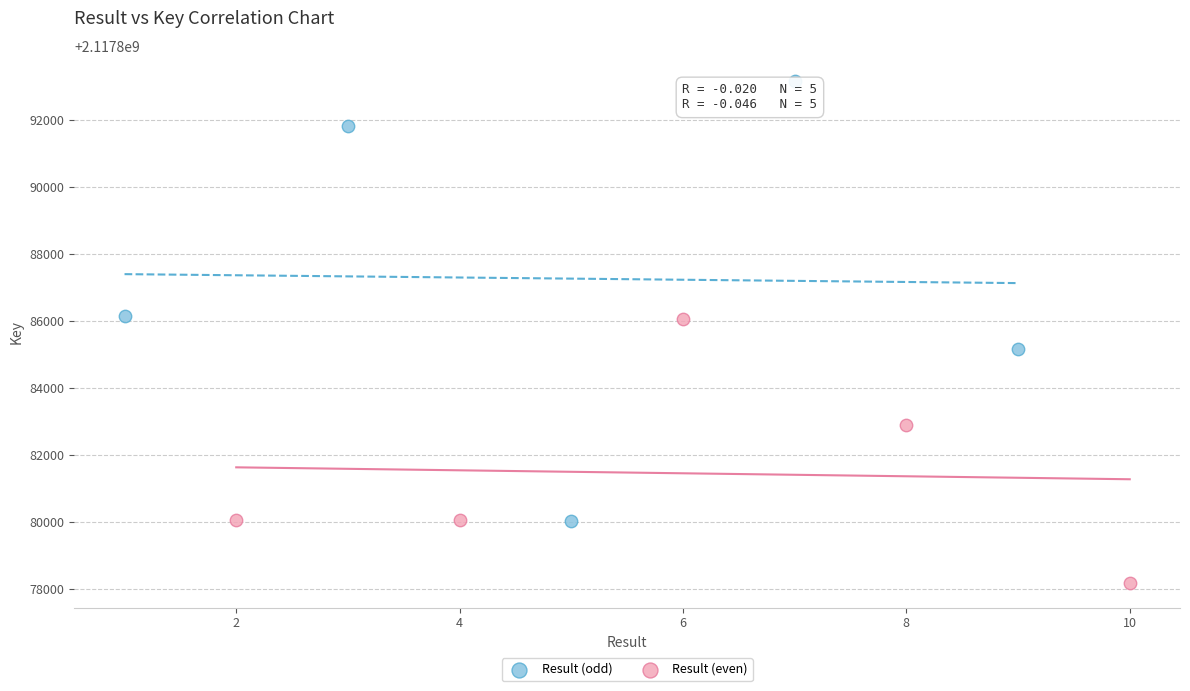

What are all the series names shown in the legend?

Result (odd), Result (even)